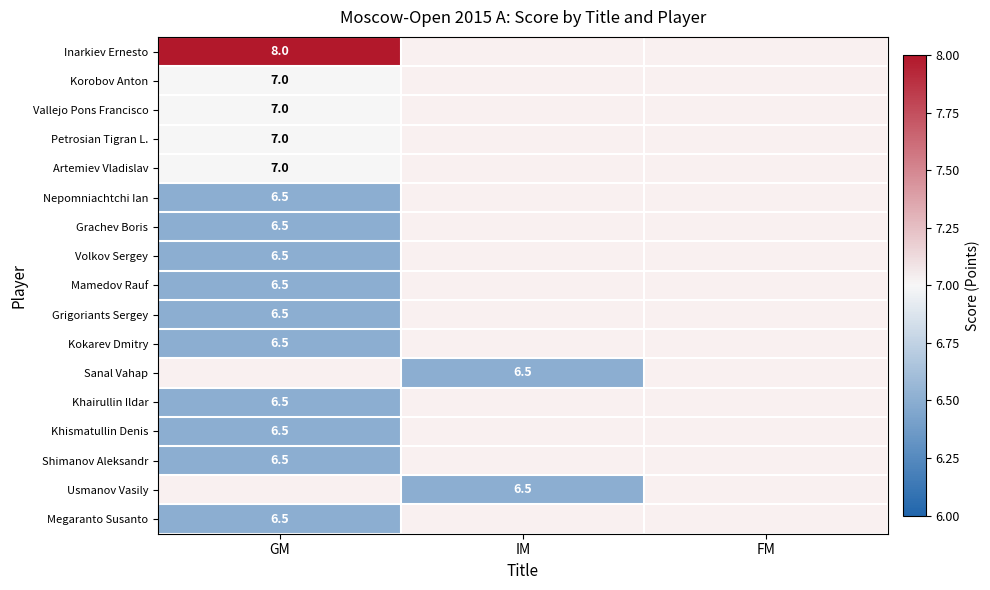

How many categories are shown in the chart?

3